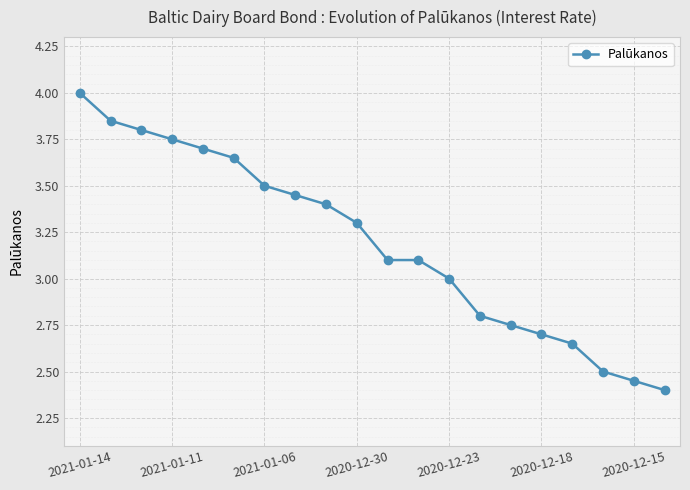

Count the number of data series in this chart.

1